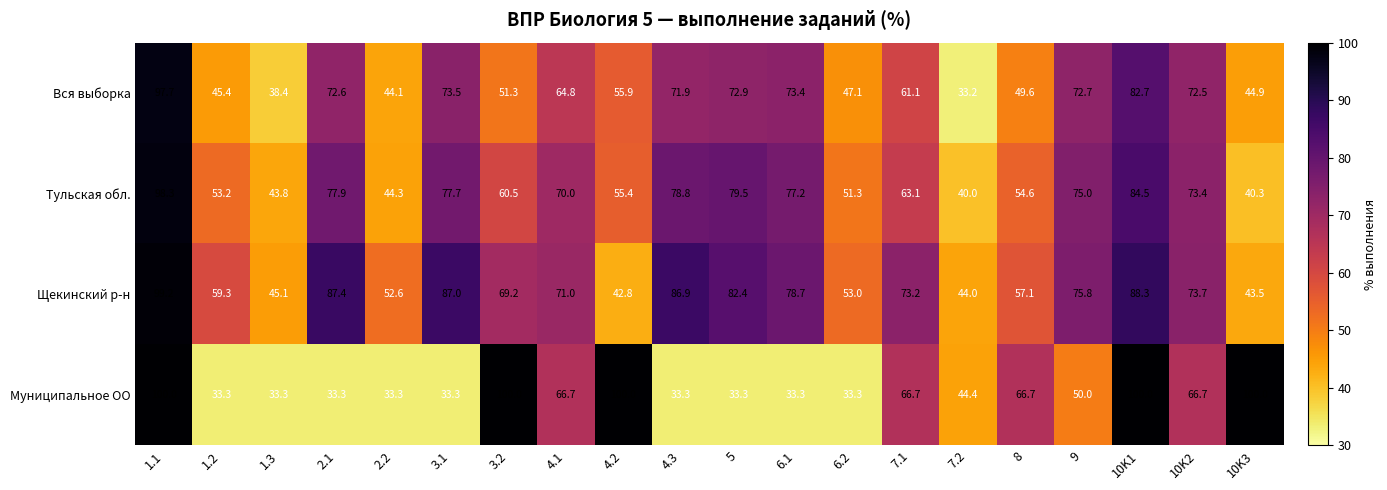

Which series changed the most between 6.2 and 7.2?

Вся выборка